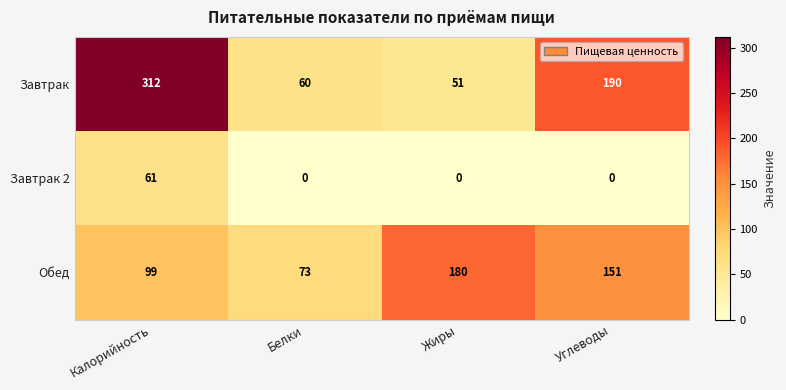

Count the number of categories in the chart.

4